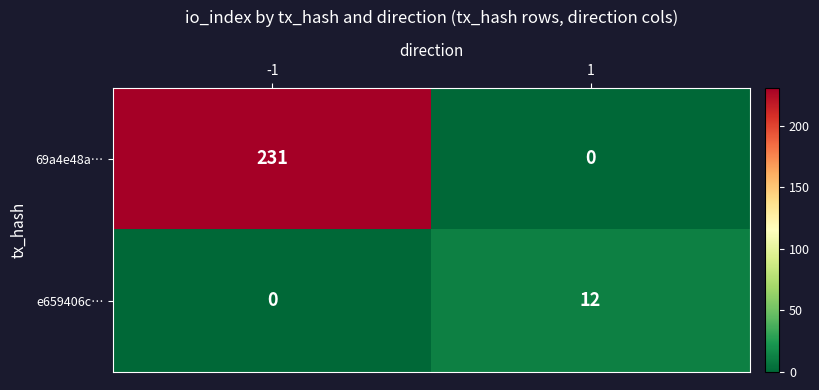

The value of 69a4e48a… at -1 is 231. True or false?

True